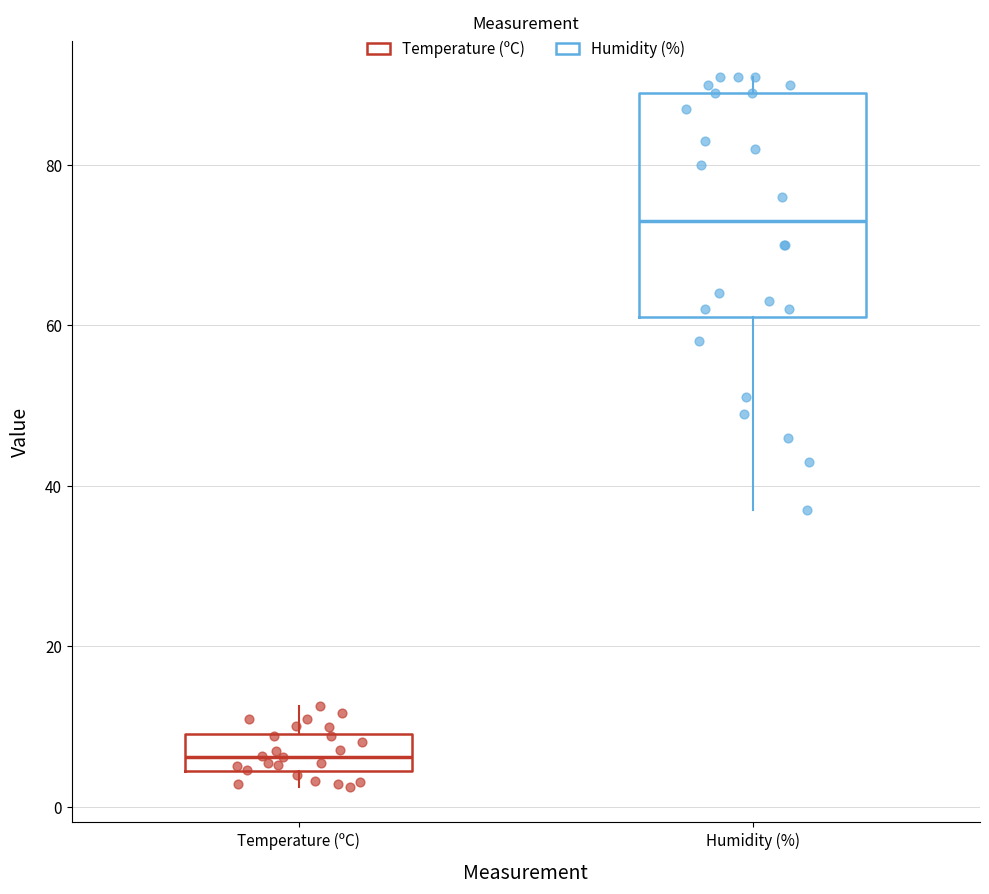

Where is the upper edge of the box for Humidity (%) on the y-axis? The values are not printed on the chart, so give them approximately, as read against the axis.

90